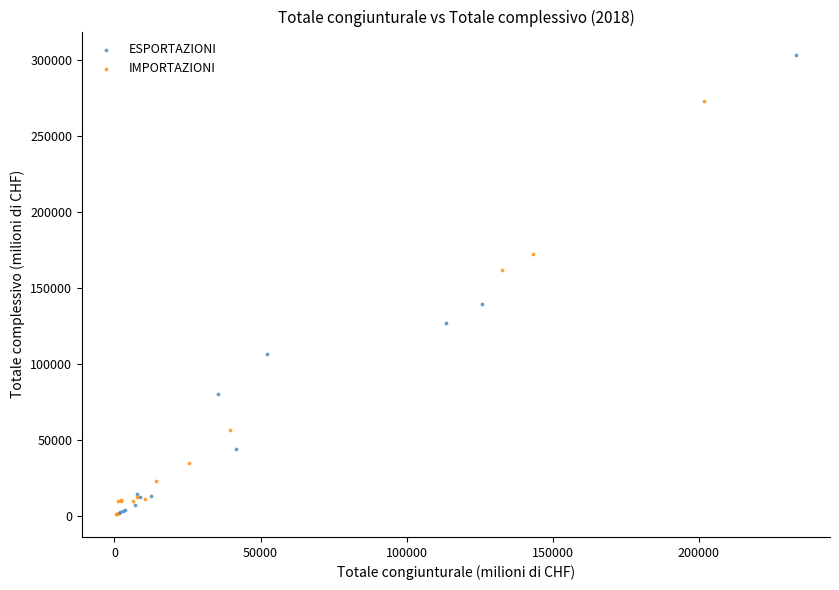

Which series has the widest spread of Y values?

ESPORTAZIONI